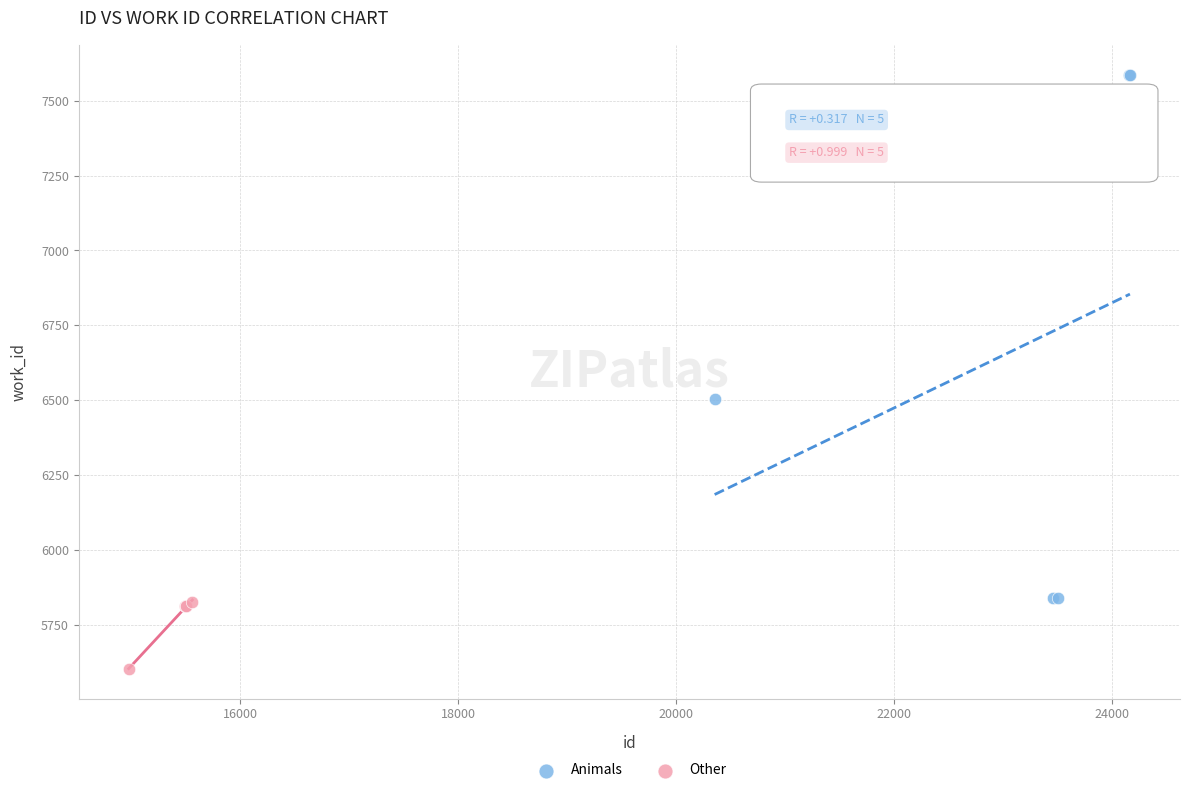

Which series contains the highest Y value?

Animals